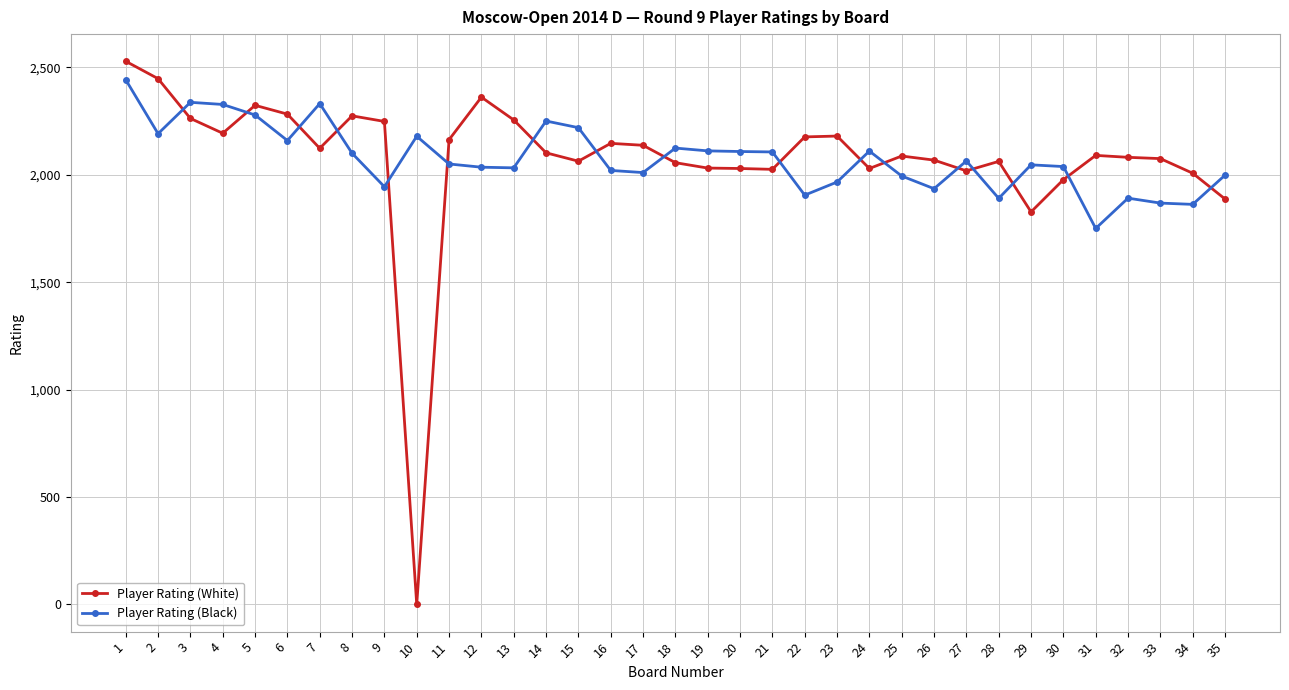

The value of Player Rating (Black) at 22 is 1905. True or false?

True